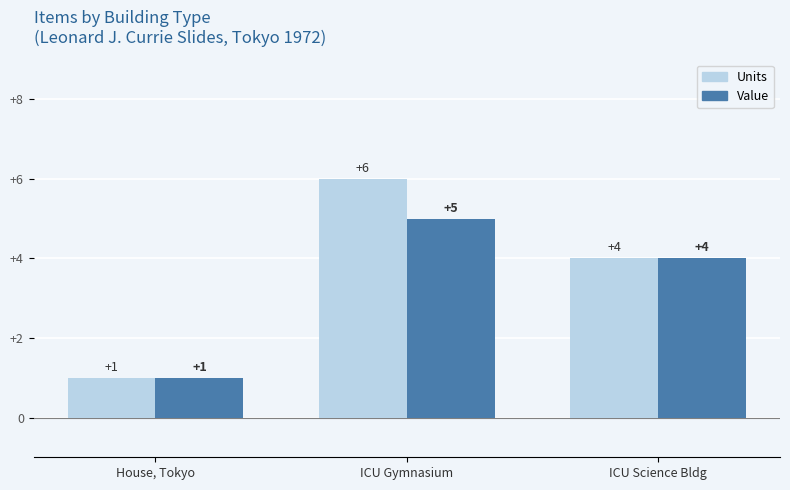

What is the value of the Units bar at the 2nd from the left?

6